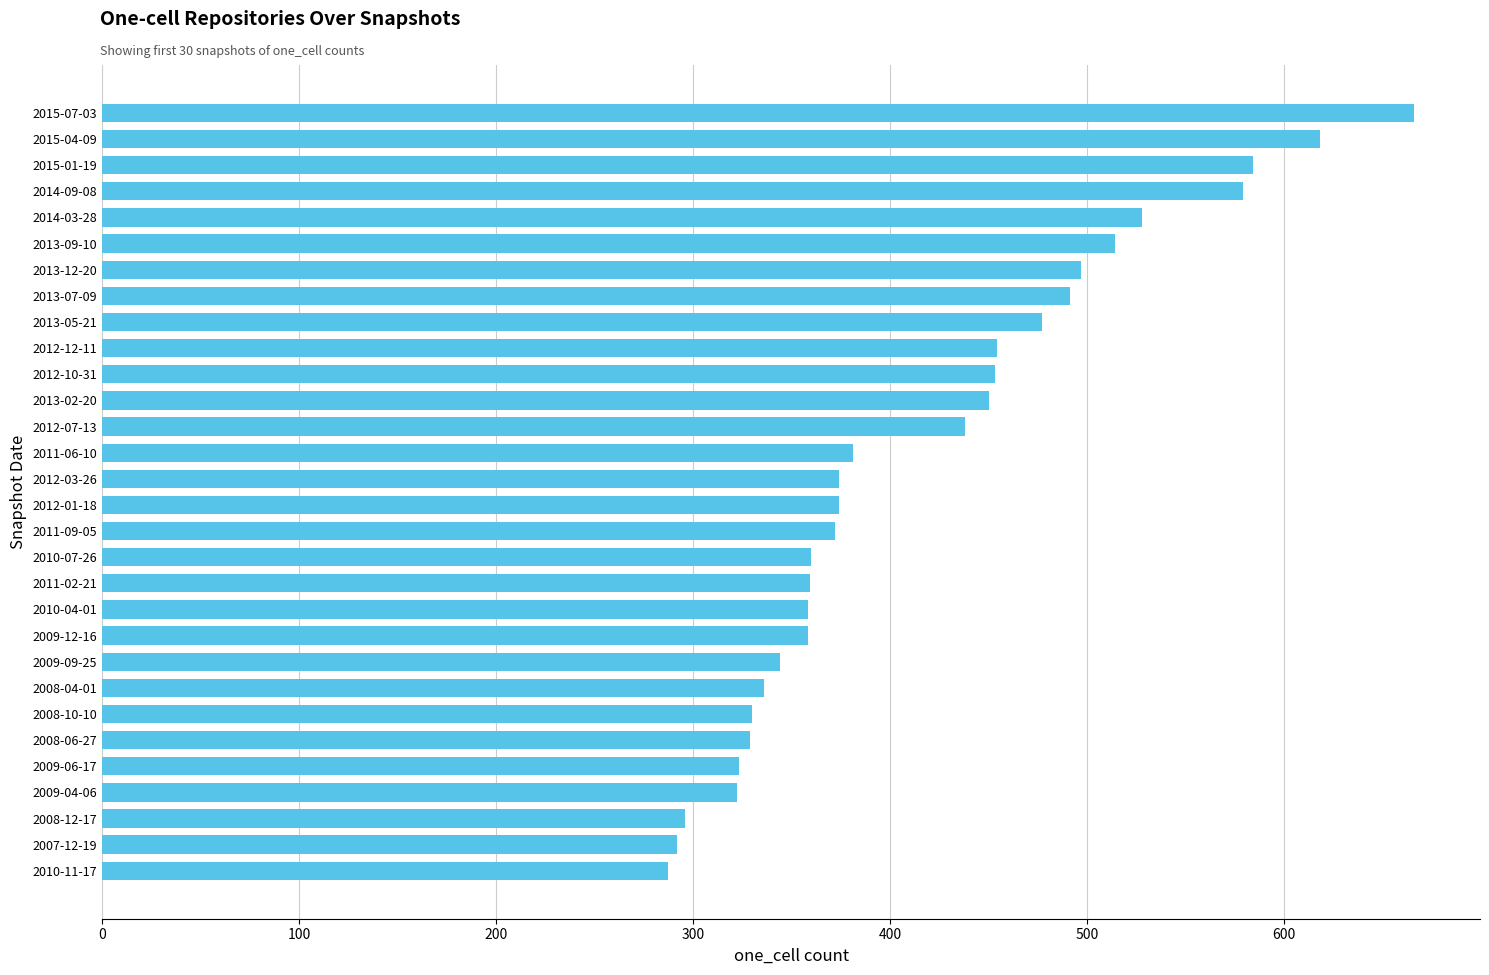

Does the chart contain stacked bars?

No